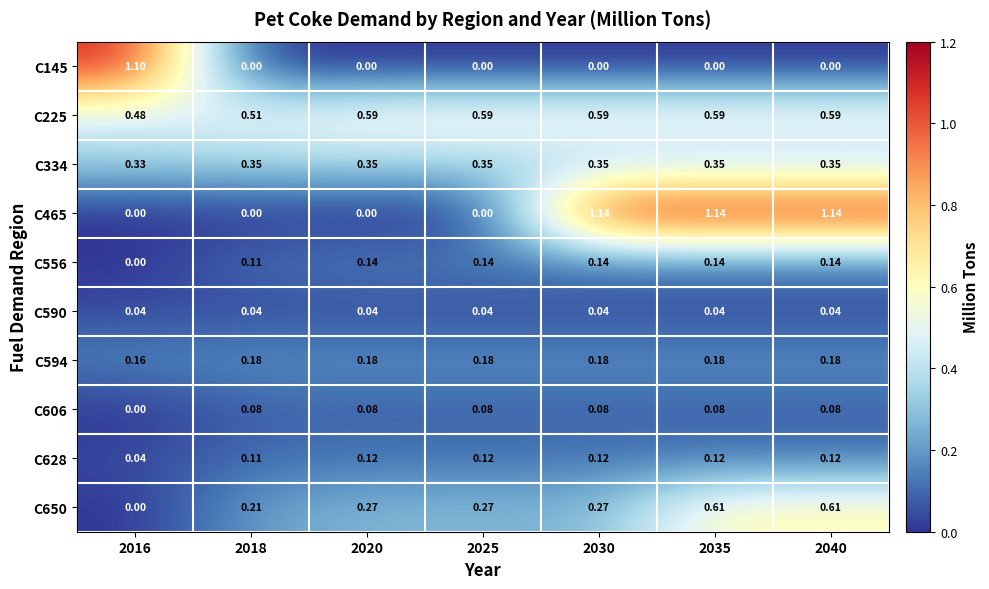

Is the value of C628 at 2020 greater than the value of C145 at 2016?

No